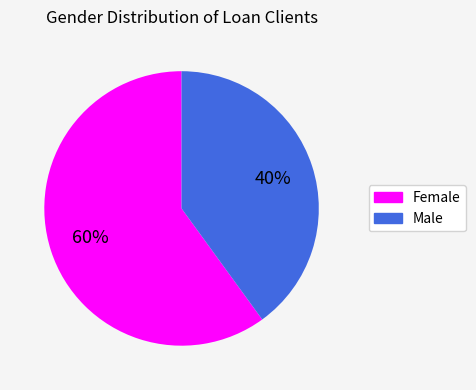

To the nearest percent, what is the difference between the largest and smallest slice percentages?

20%